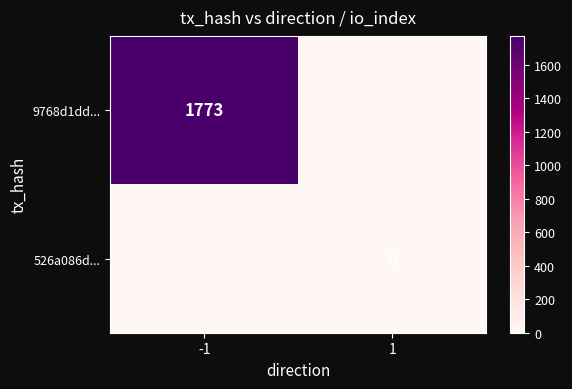

True or false: 9768d1dd... has a value of 2774 at -1.

False